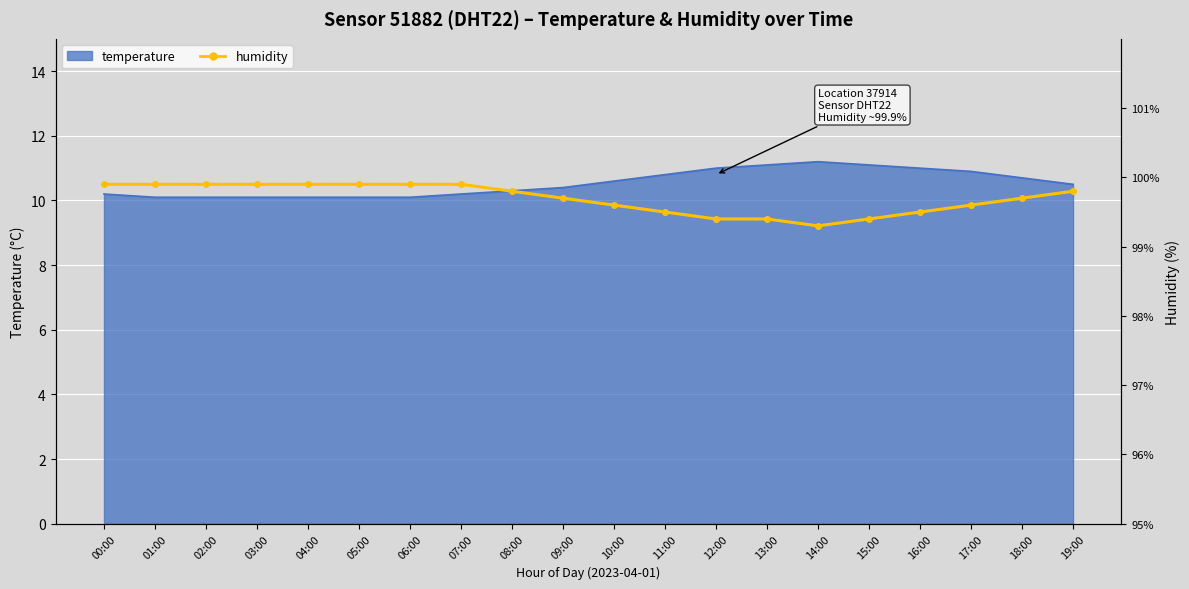

True or false: there are more than 0 points higher than both neighbors.

False